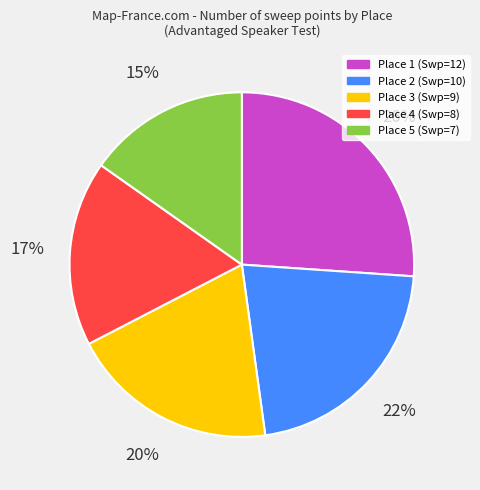

To the nearest percent, what percentage of the pie is Place 2?

22%